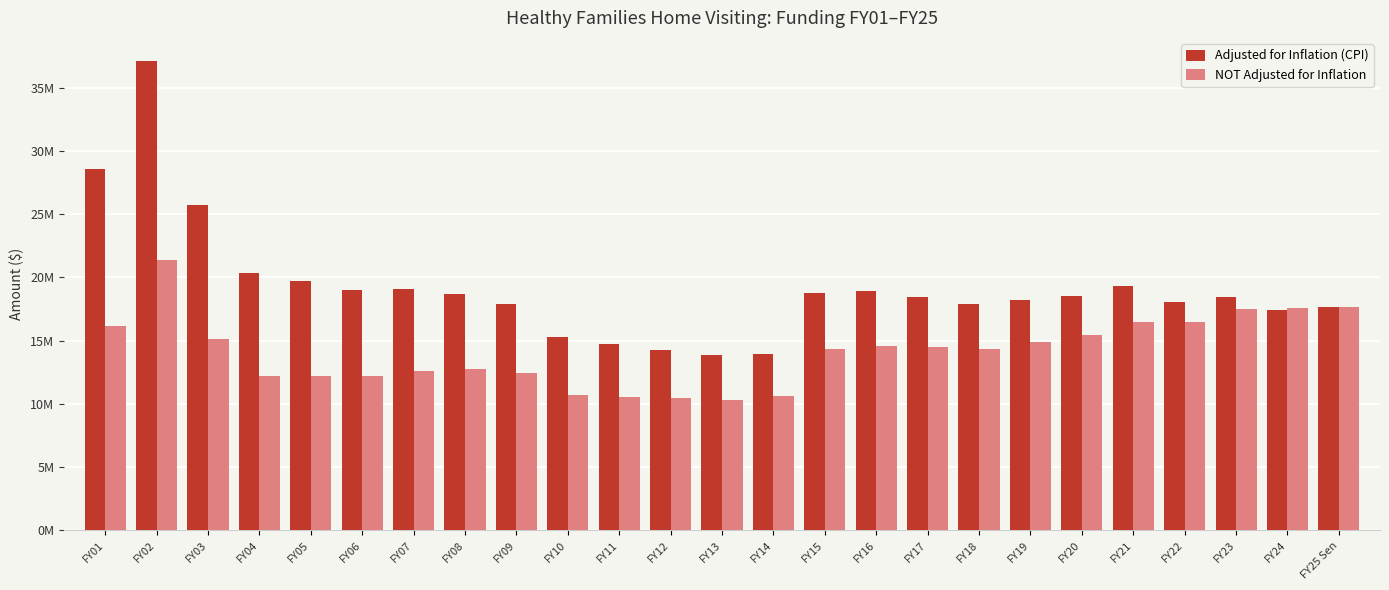

Where does the Adjusted for Inflation (CPI) series first go above 18459769?

FY01